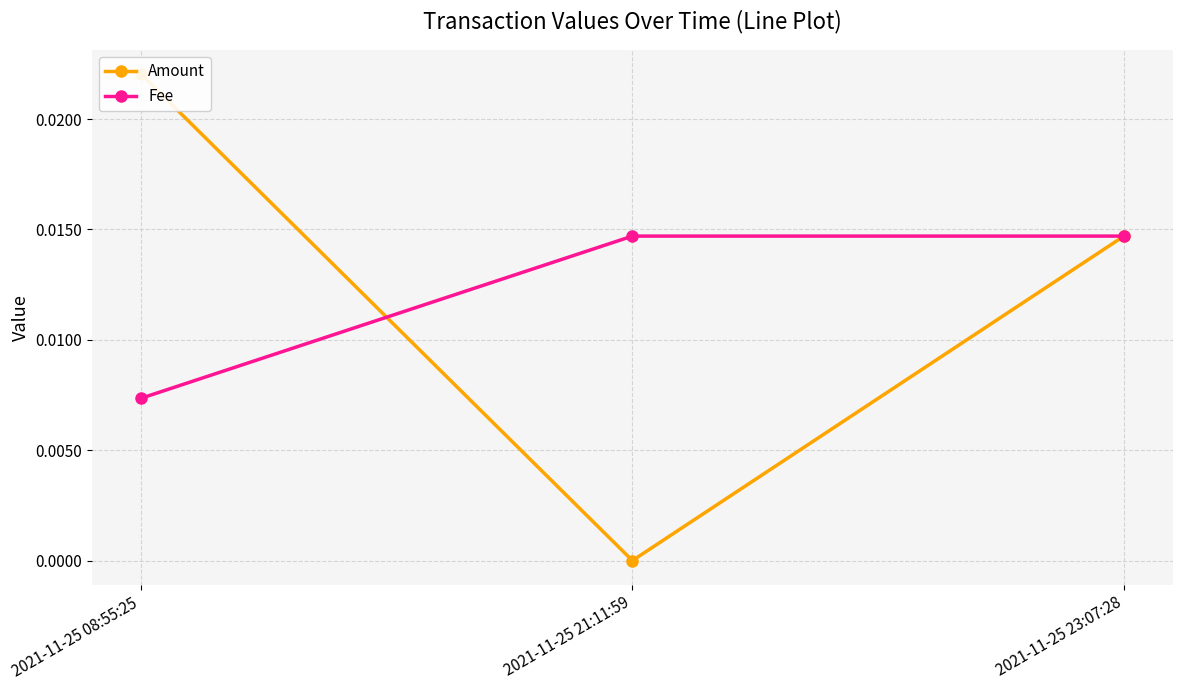

Which series has the widest spread of values?

Amount